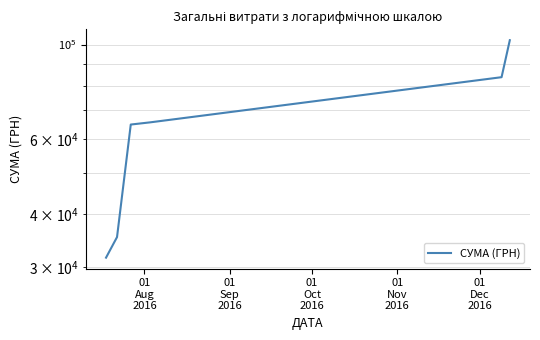

Reading left to right, extract all data points from this chart.

31539.0	35253.5	64846.5	65613.0	83803.0	102385.0